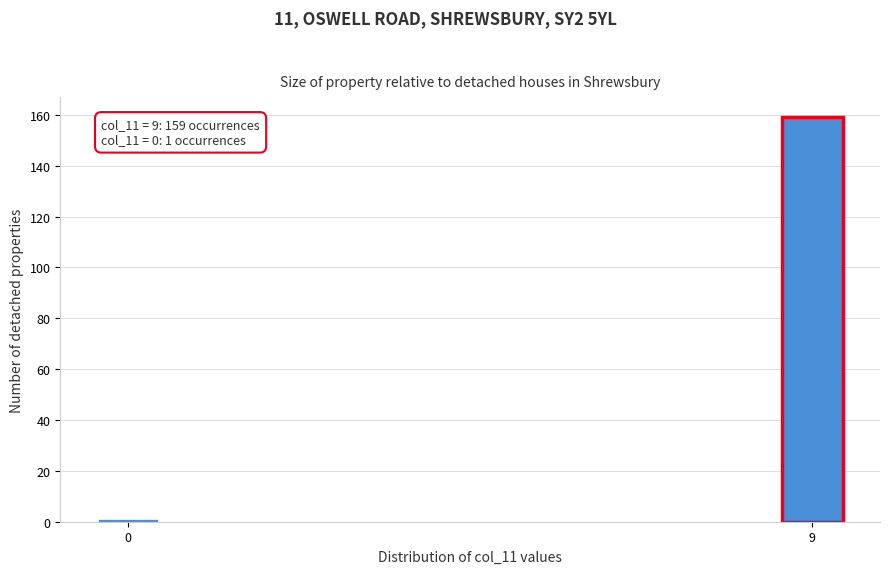

Reading right to left, extract all data points from this chart.

159	1